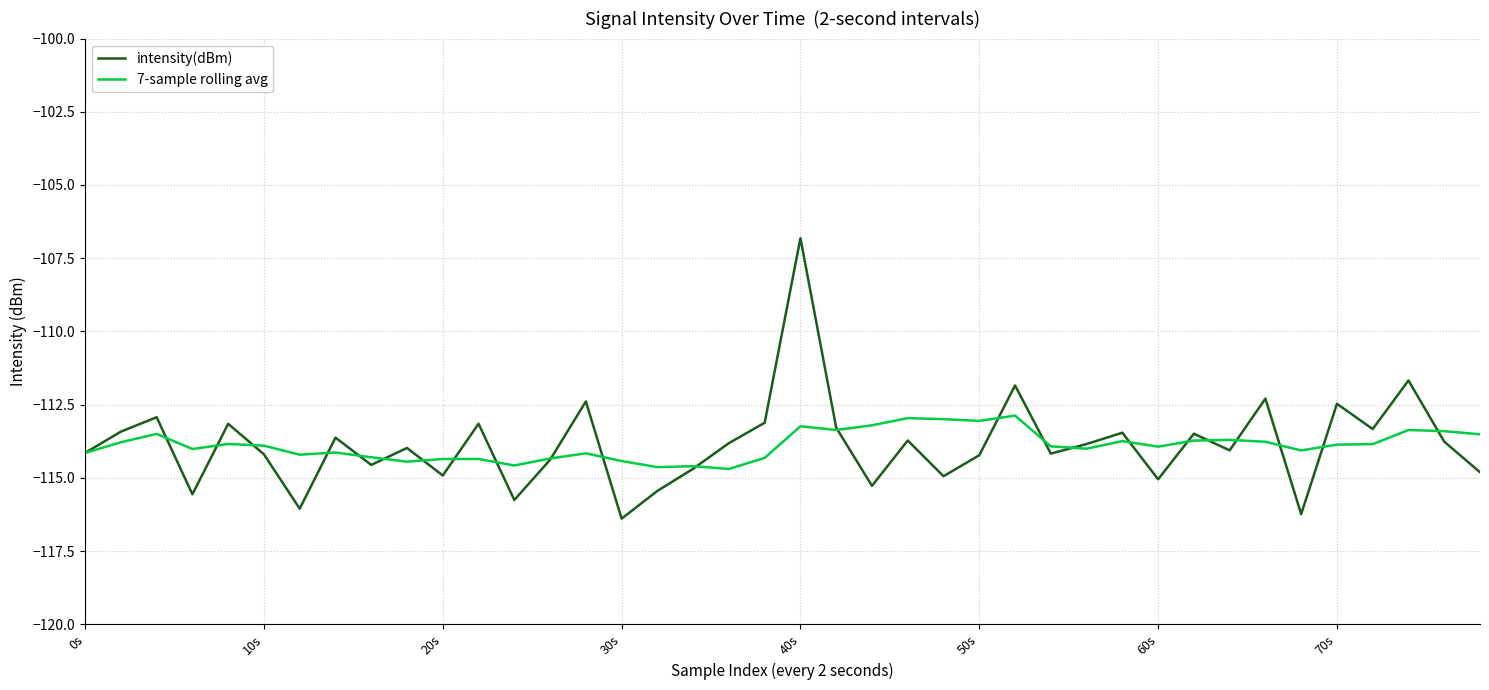

Which series has the largest range (max minus min)?

intensity(dBm)